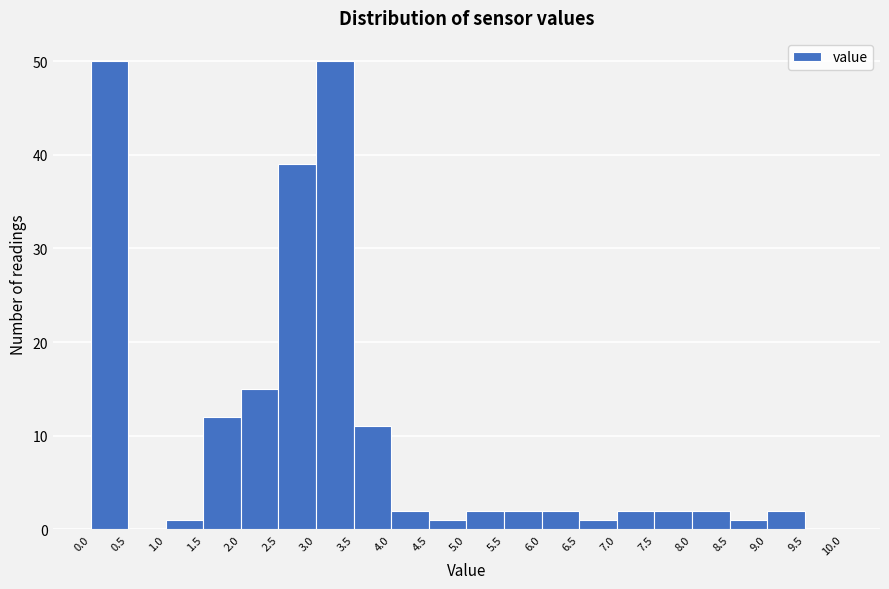

Reading left to right, list every bar in this chart as the range it spans on the x-axis followed by its height. The values are not printed on the chart, so give them approximately, as read against the axis.

0.0 to 0.5: 50
0.5 to 1.0: 0
1.0 to 1.5: 1
1.5 to 2.0: 12
2.0 to 2.5: 15
2.5 to 3.0: 39
3.0 to 3.5: 50
3.5 to 4.0: 11
4.0 to 4.5: 2
4.5 to 5.0: 1
5.0 to 5.5: 2
5.5 to 6.0: 2
6.0 to 6.5: 2
6.5 to 7.0: 1
7.0 to 7.5: 2
7.5 to 8.0: 2
8.0 to 8.5: 2
8.5 to 9.0: 1
9.0 to 9.5: 2
9.5 to 10.0: 0